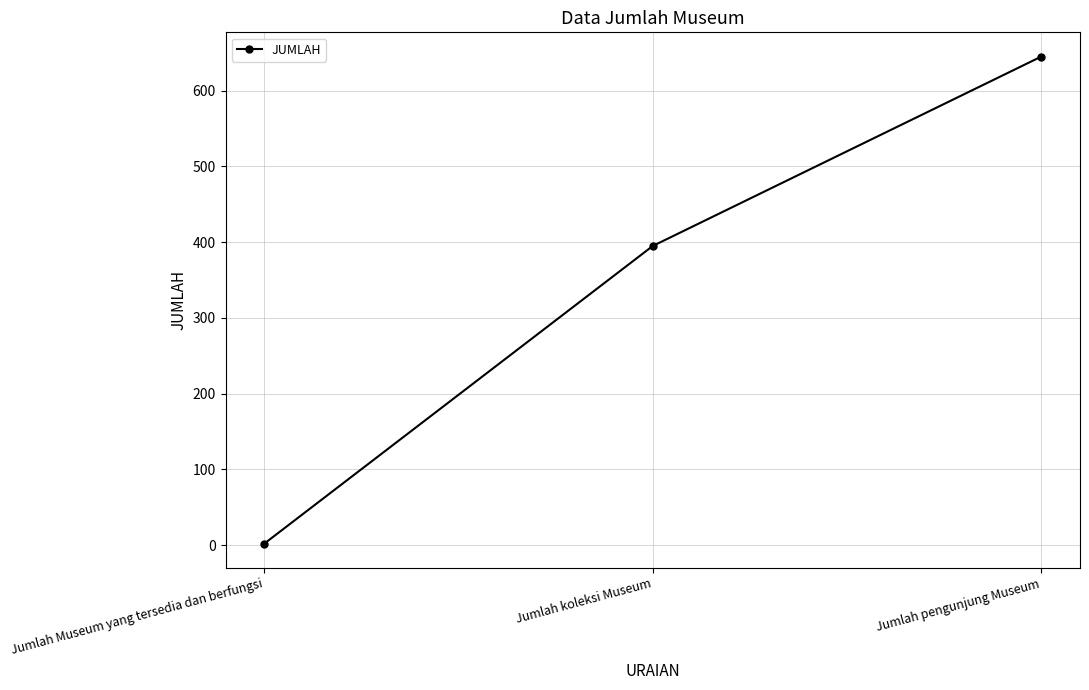

What is the value of the 1st point from the left?

2